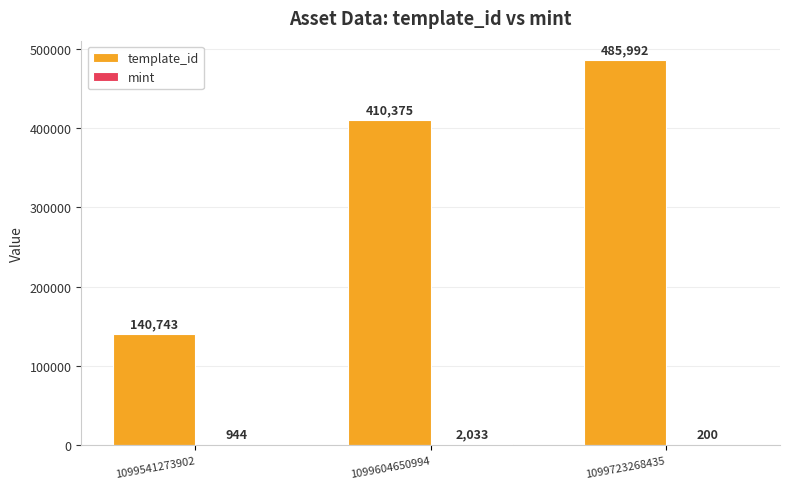

Which series has the largest total across all categories?

template_id